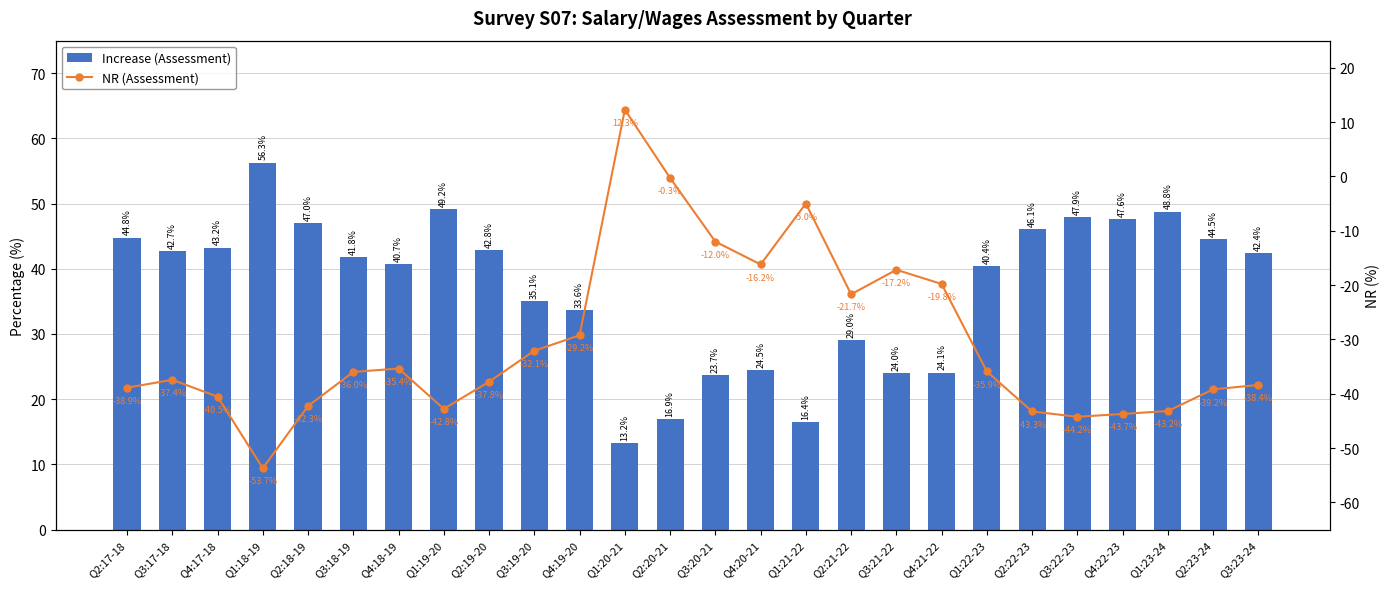

What is the label of the 24th bar from the right?

Q4:17-18